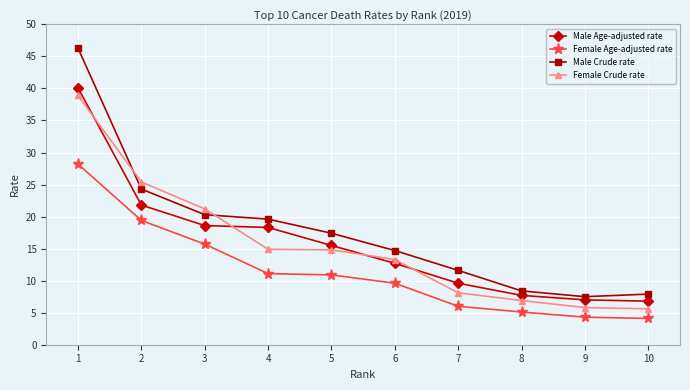

Which series has the widest spread of values?

Male Crude rate